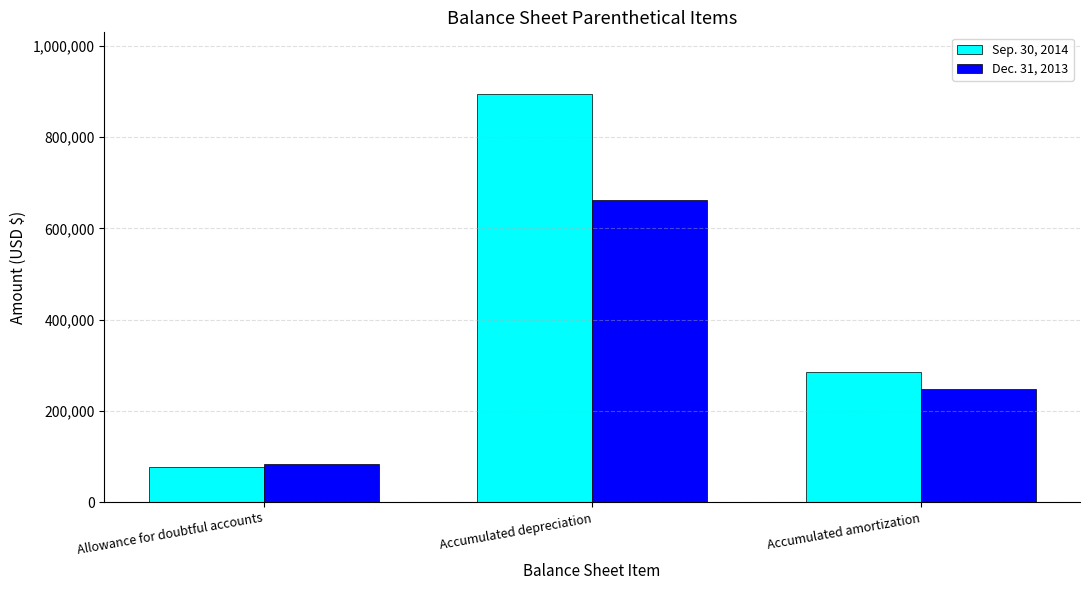

What is the label of the 2nd bar from the right?

Accumulated depreciation